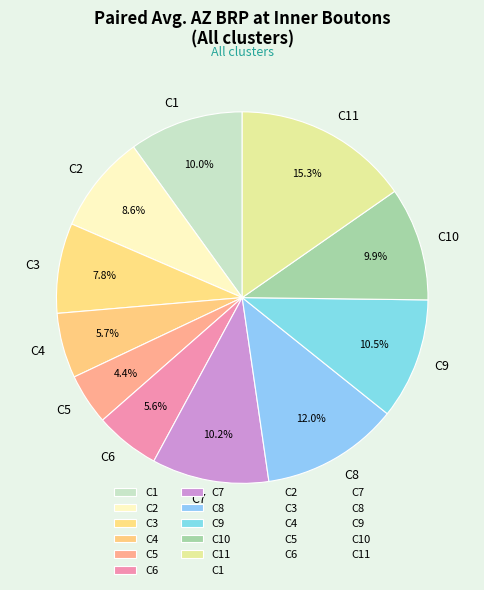

Is C10 the majority of the pie?

No